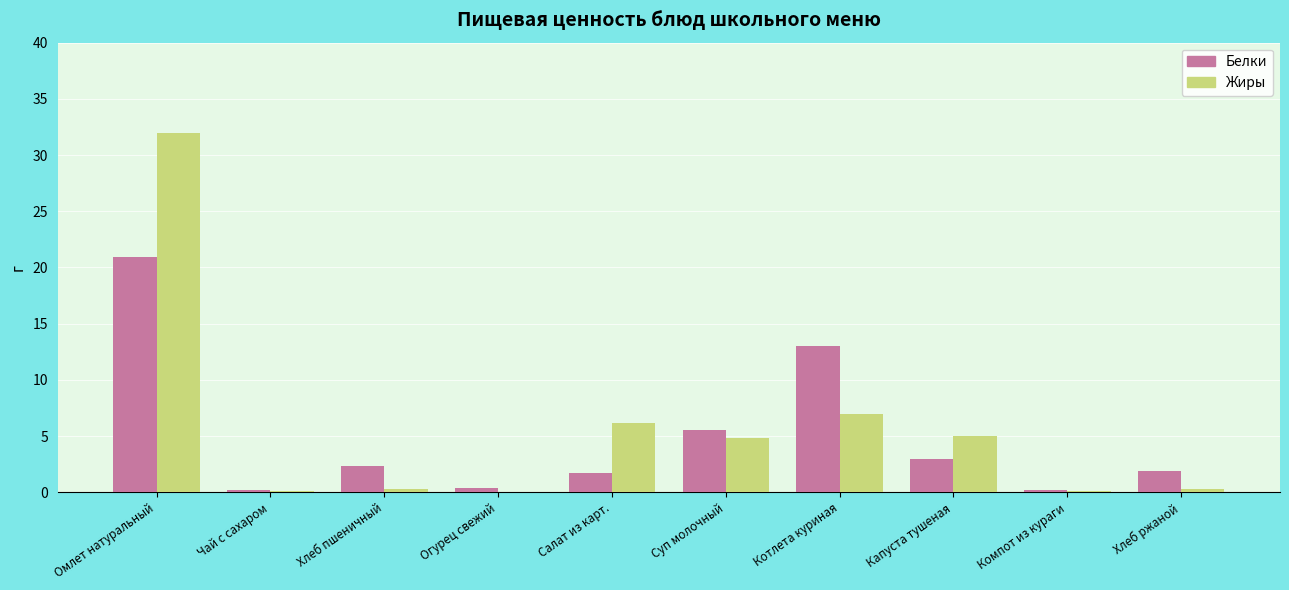

At which label is Жиры closest to 16?

Котлета куриная